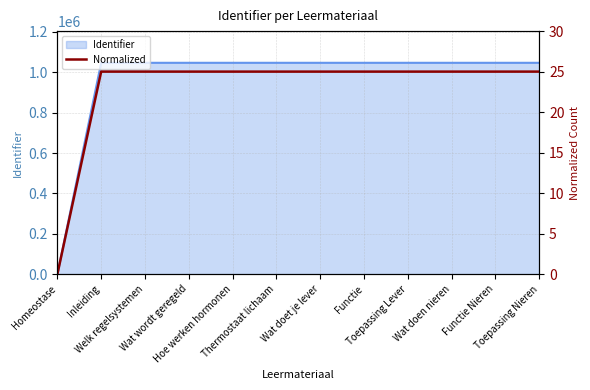

Is it true that the value at Welk regelsystemen is 25.0?

True